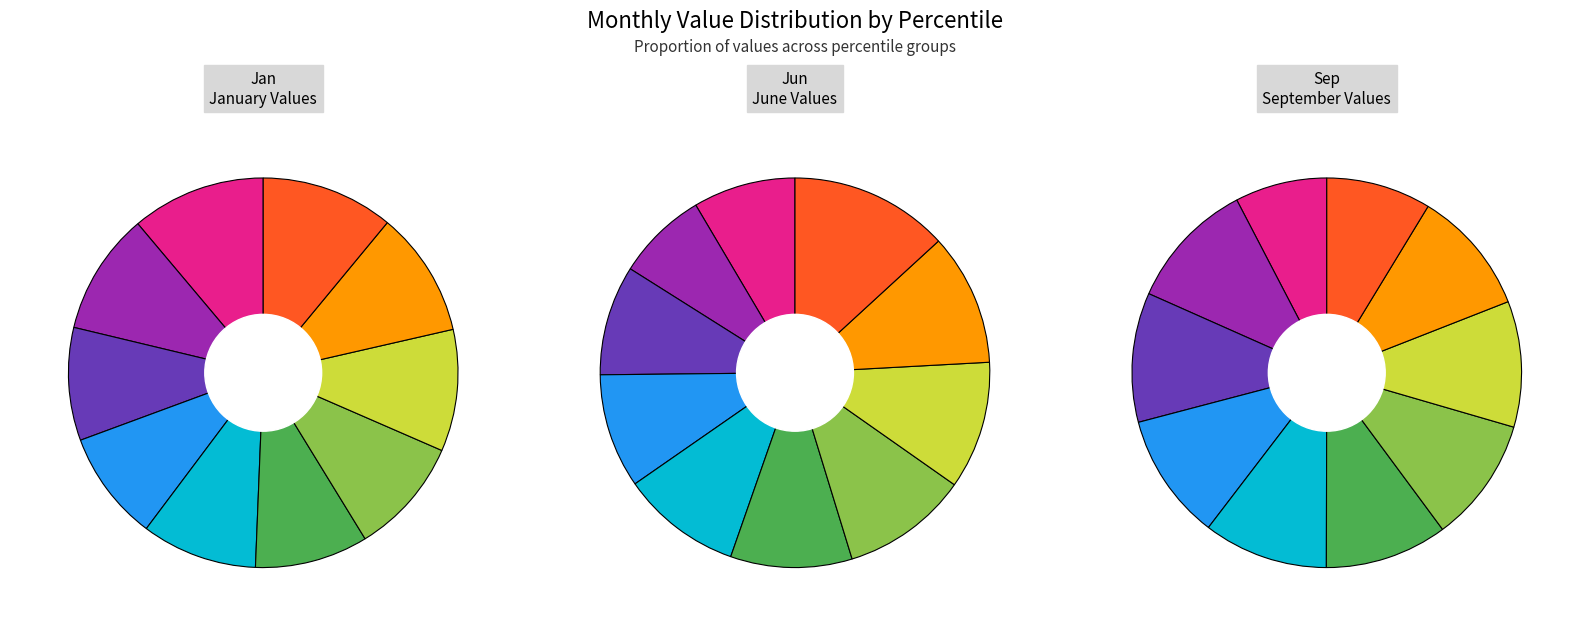

Which has a higher value, pct75 or pct95?

pct95